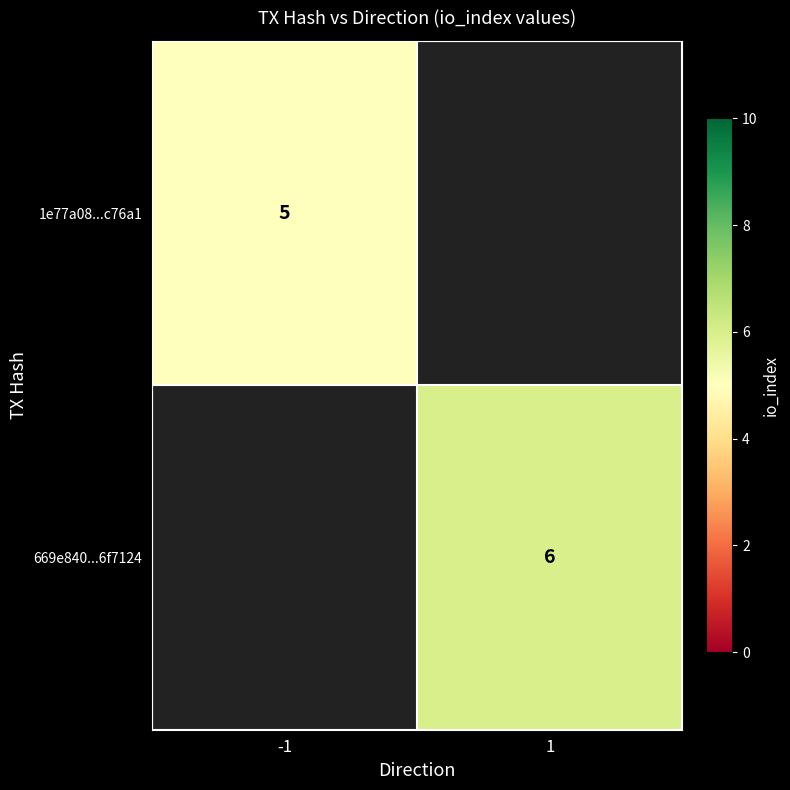

True or false: 669e840...6f7124 has a value of 6 at 1.

True